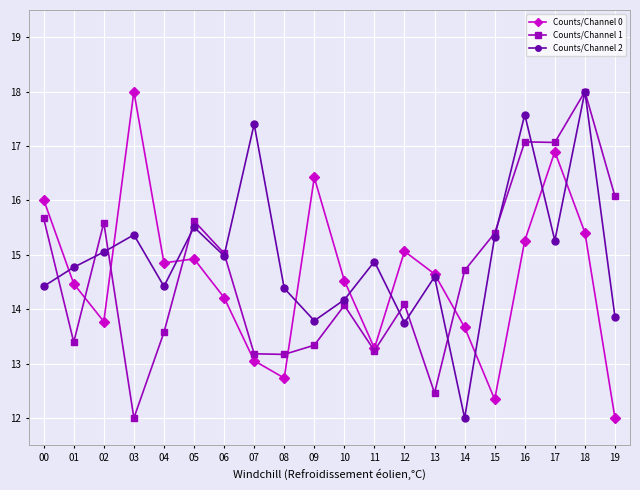

Where does the Counts/Channel 0 series first go above 14?

00